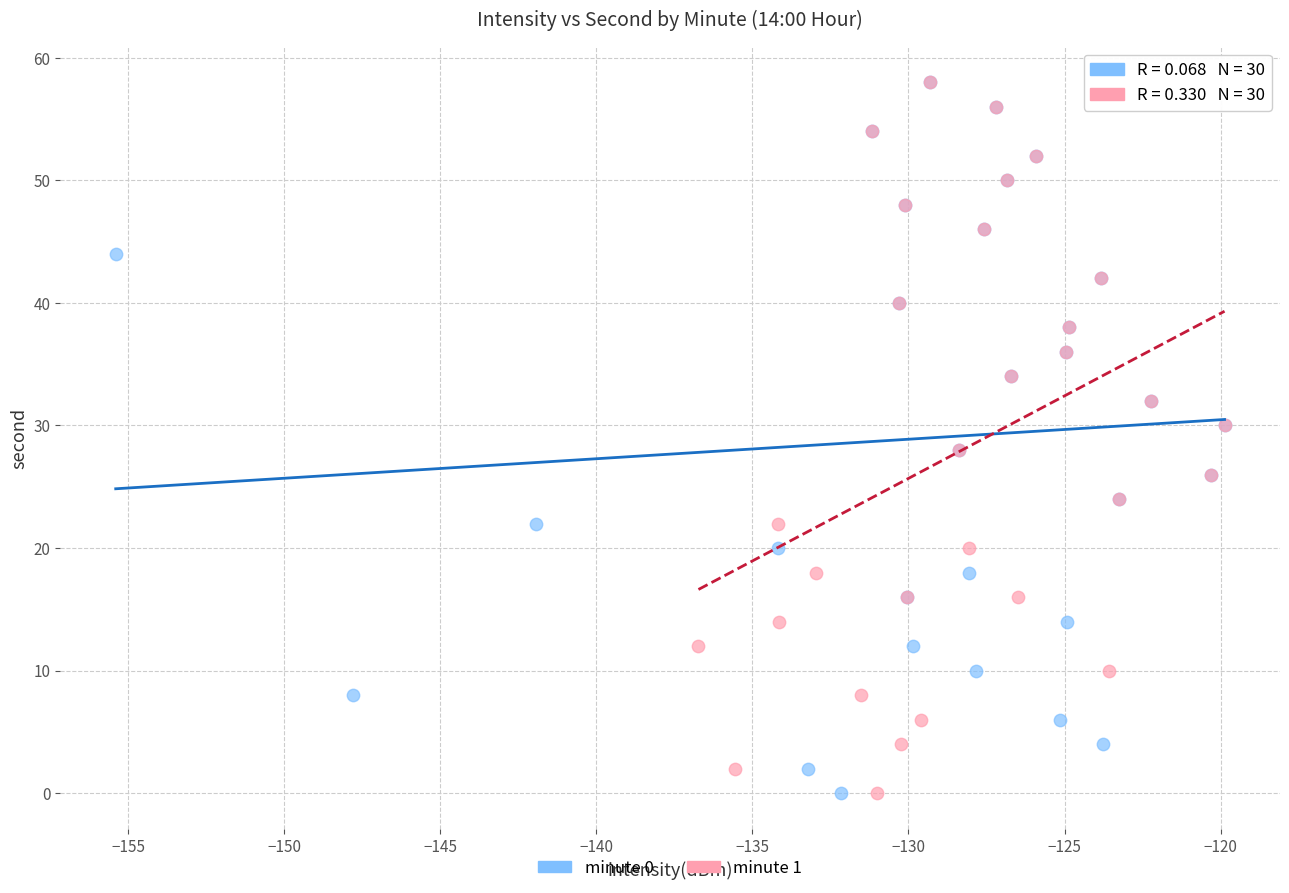

What are all the series names shown in the legend?

minute 0, minute 1